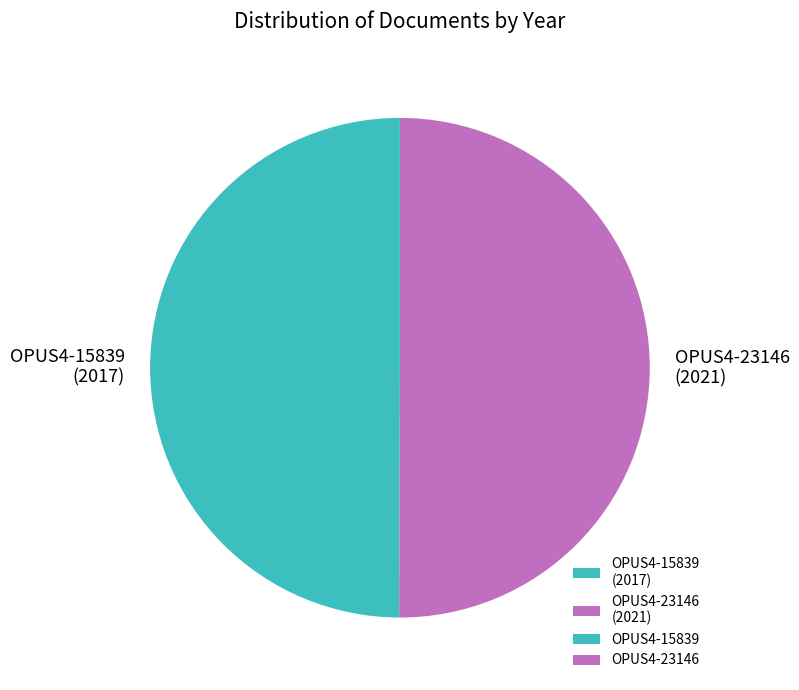

How many slices are in this pie chart?

2